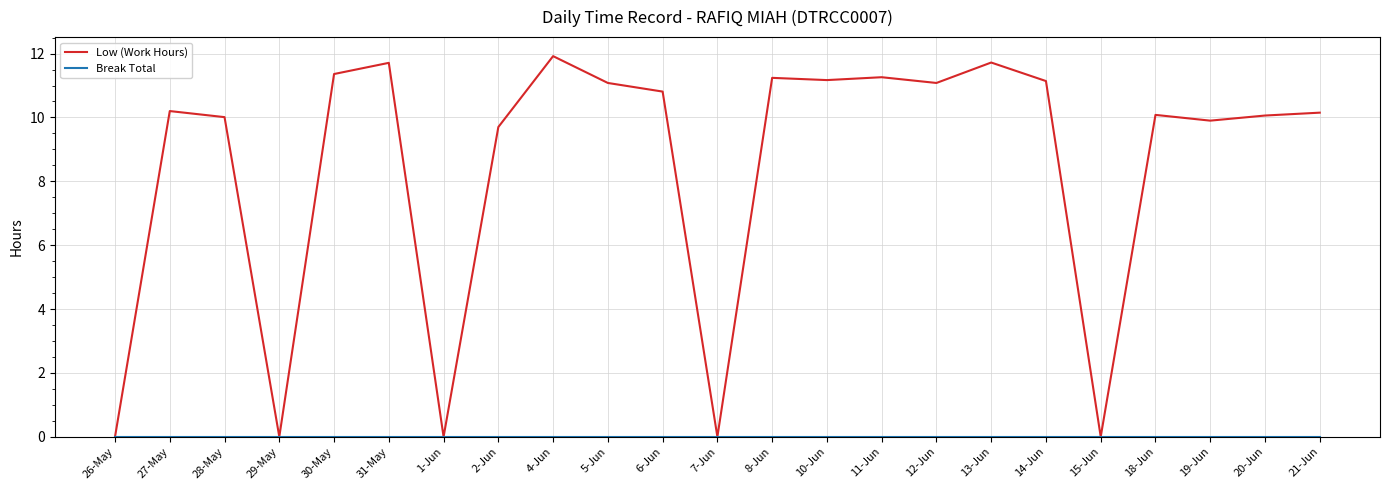

Is this an area chart (filled region under the line)?

No